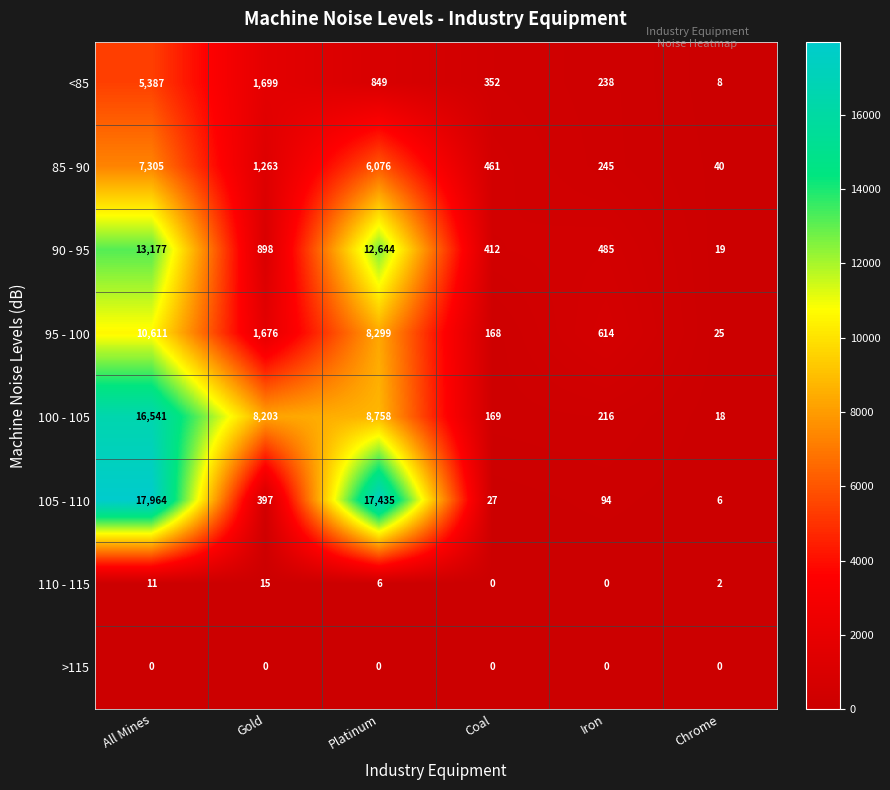

At which label does 110 - 115 first exceed 6?

All Mines